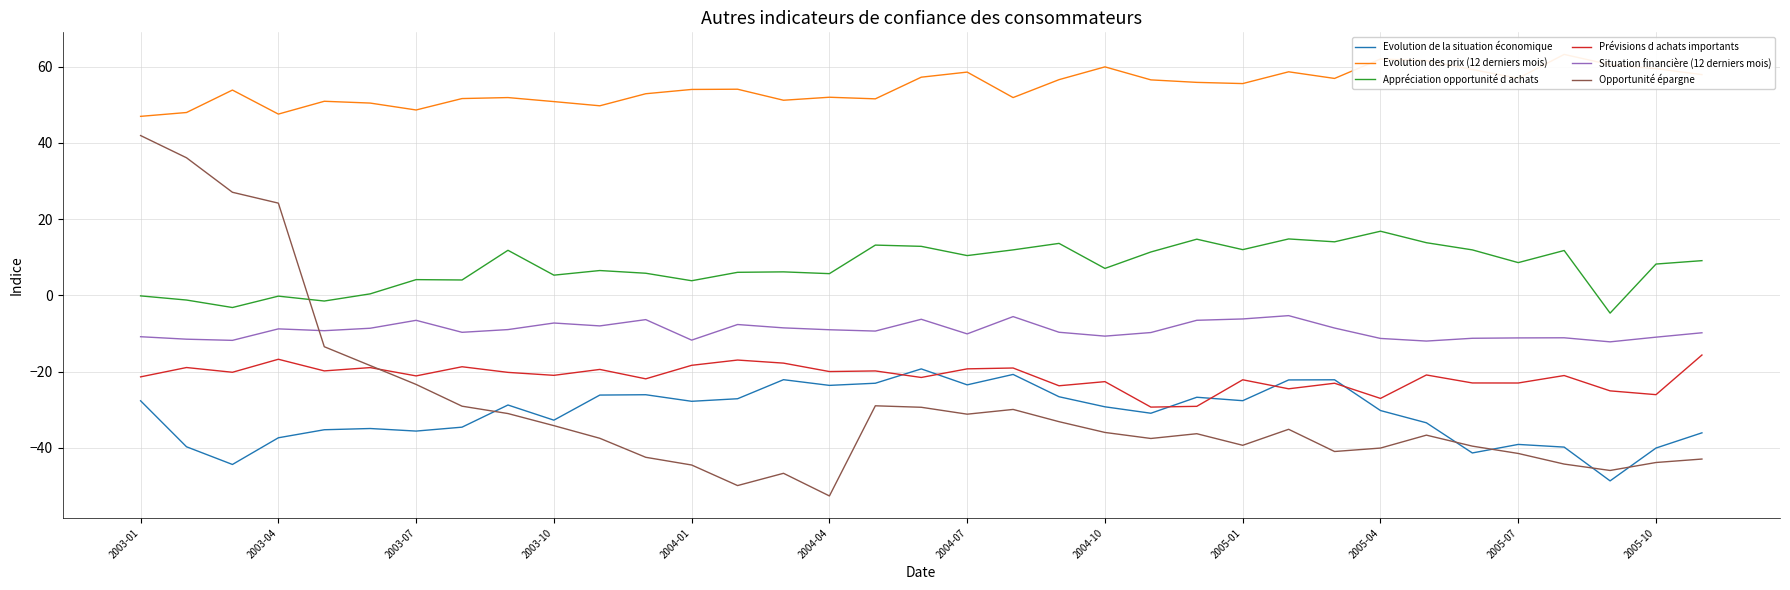

At which label does Opportunité épargne reach its minimum?

2004-04